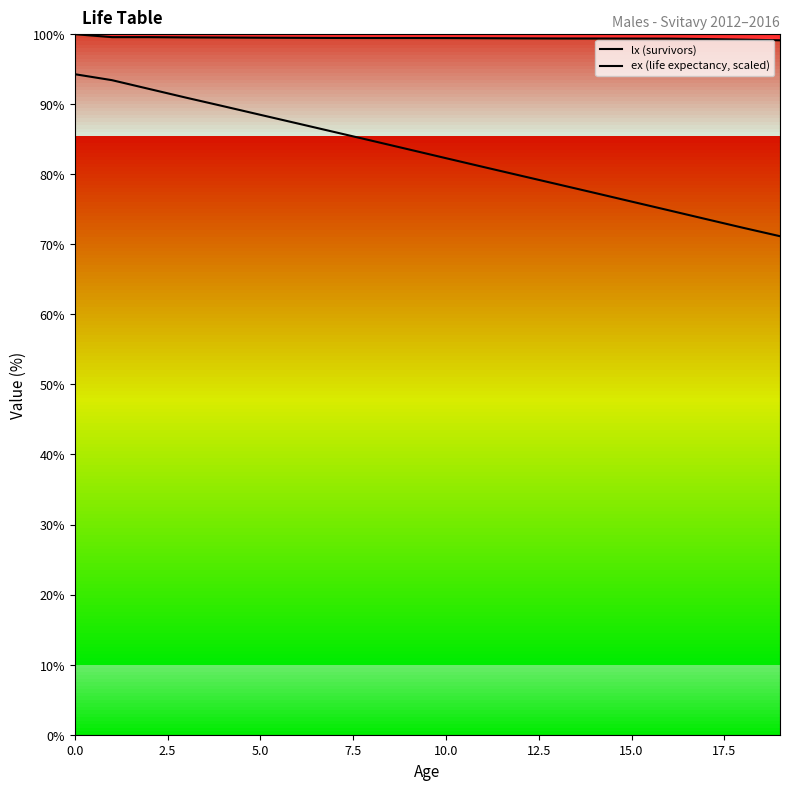

What position from the right is 10?

10